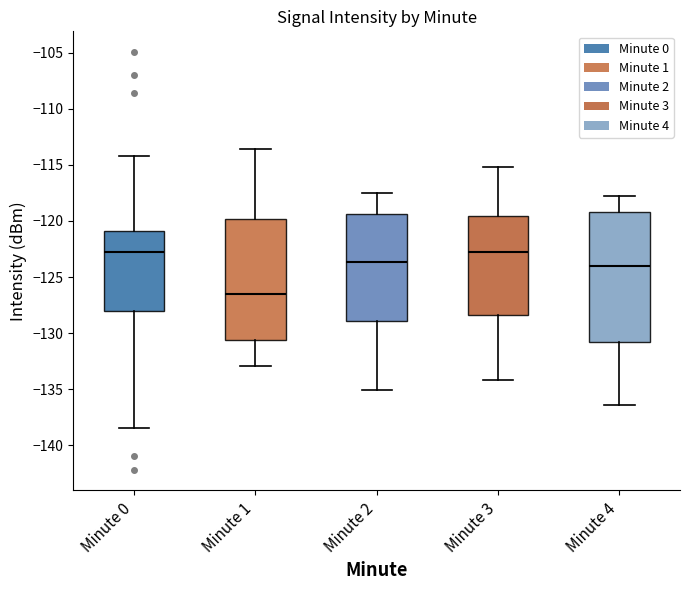

Reading left to right, read every box against the y-axis: the position of its median line, the range the box covers, and the ends of its whiskers. The values are not printed on the chart, so give them approximately, as read against the axis.

Minute 0: median -122.5, box -128.0 to -121.0, whiskers -138.5 to -114.0
Minute 1: median -126.5, box -130.5 to -120.0, whiskers -133.0 to -113.5
Minute 2: median -123.5, box -129.0 to -119.5, whiskers -135.0 to -117.5
Minute 3: median -122.5, box -128.5 to -119.5, whiskers -134.0 to -115.0
Minute 4: median -124.0, box -131.0 to -119.0, whiskers -136.5 to -118.0